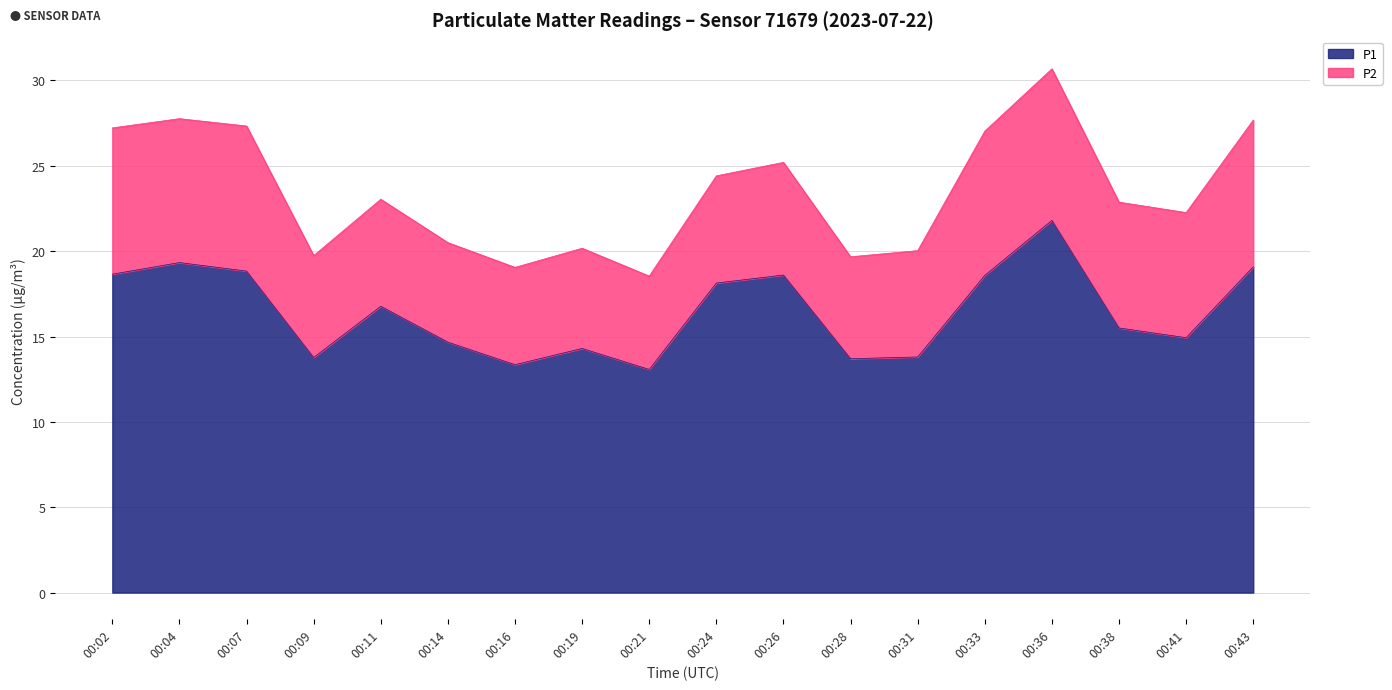

Approximately how many times larger is the value at 00:43 compared to 00:19?

1.3